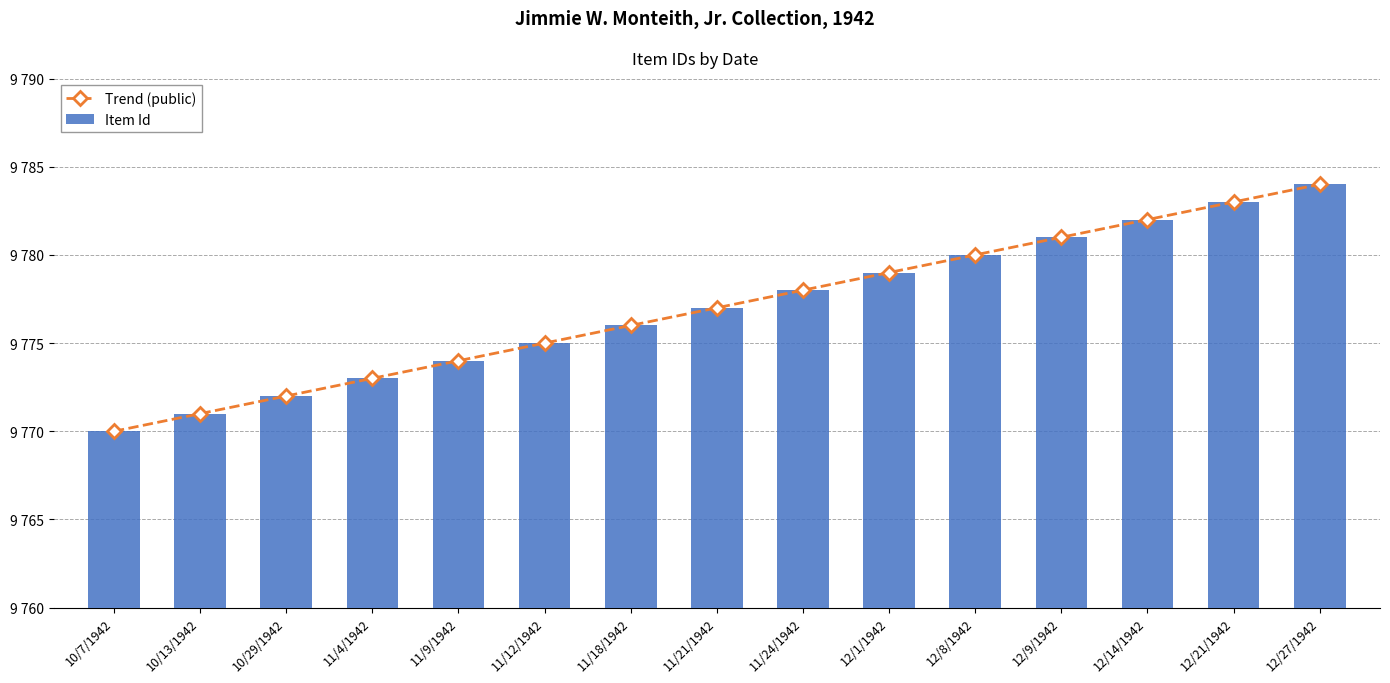

Reading left to right, transcribe all the data shown in this chart.

Trend (public): 10/7/1942=9770	10/13/1942=9771	10/29/1942=9772	11/4/1942=9773	11/9/1942=9774	11/12/1942=9775	11/18/1942=9776	11/21/1942=9777	11/24/1942=9778	12/1/1942=9779	12/8/1942=9780	12/9/1942=9781	12/14/1942=9782	12/21/1942=9783	12/27/1942=9784
Item Id: 10/7/1942=9770	10/13/1942=9771	10/29/1942=9772	11/4/1942=9773	11/9/1942=9774	11/12/1942=9775	11/18/1942=9776	11/21/1942=9777	11/24/1942=9778	12/1/1942=9779	12/8/1942=9780	12/9/1942=9781	12/14/1942=9782	12/21/1942=9783	12/27/1942=9784